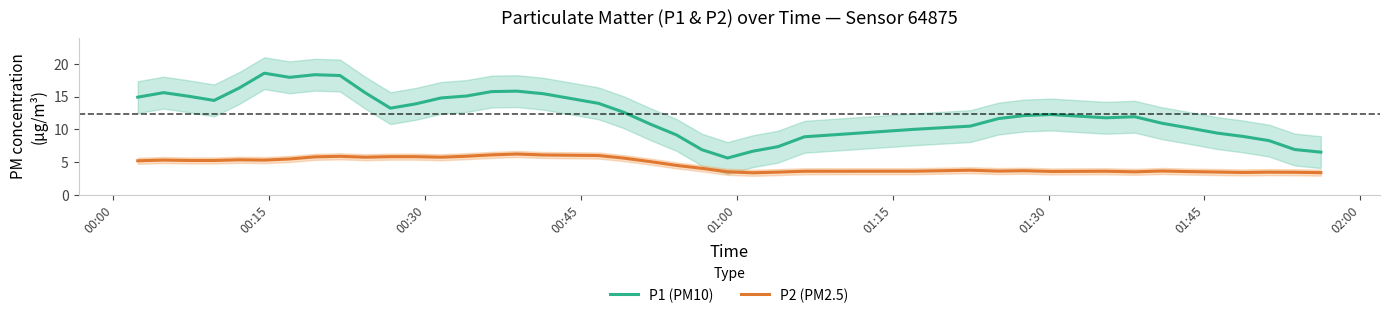

Does the chart display data point markers on the line(s)?

No